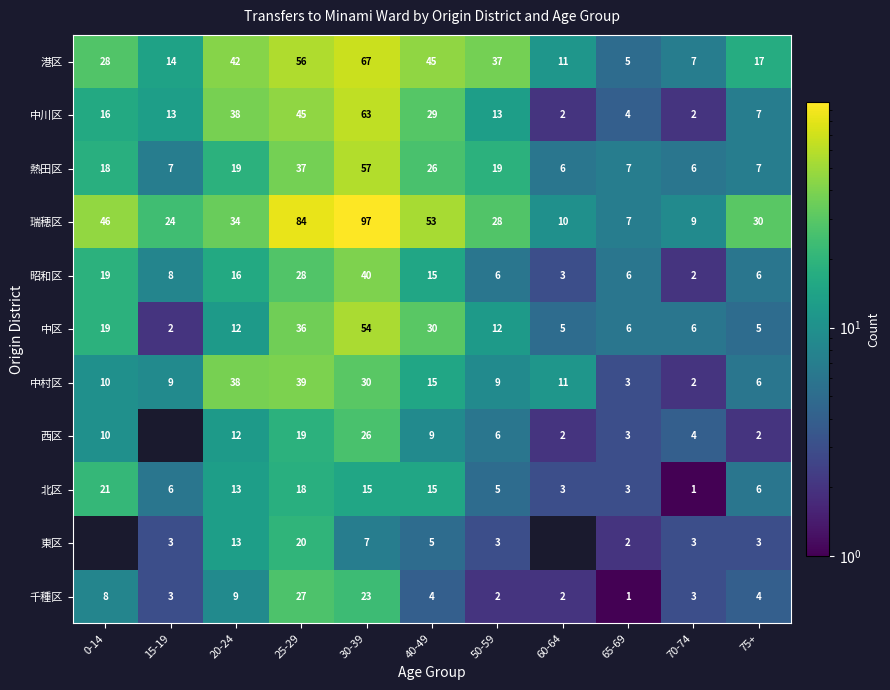

What is the difference between the highest and lowest values at 25-29?

66